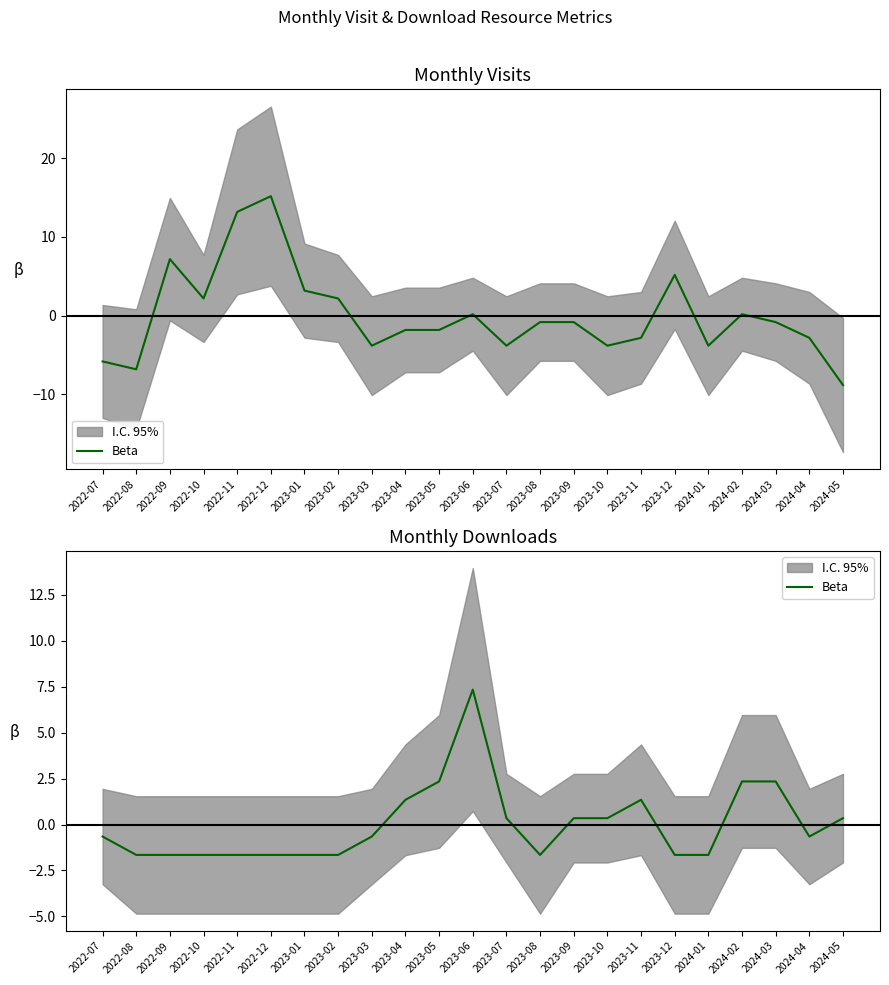

What is the approximate value at 2023-09?

0.3